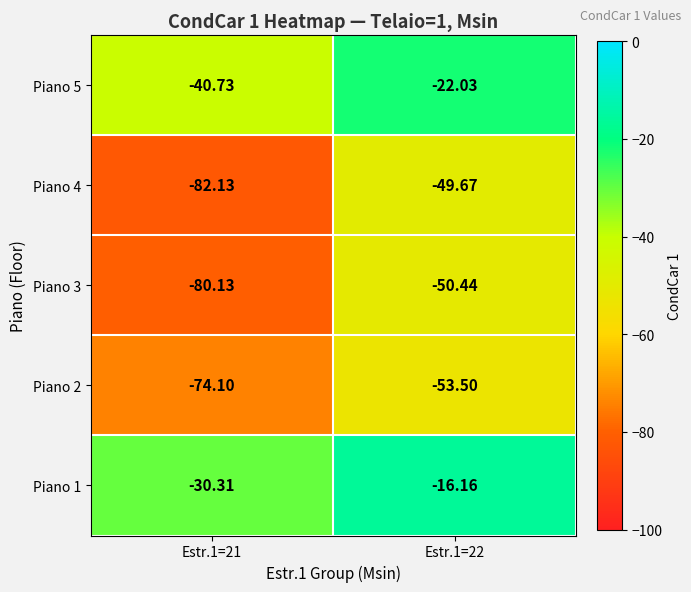

Is the value of Piano 1 at Estr.1=21 greater than the value of Piano 2 at Estr.1=22?

Yes